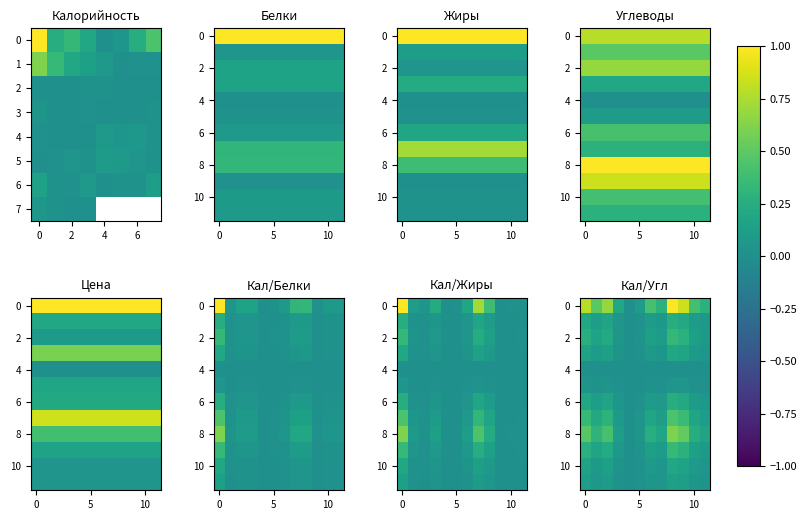

At how many categories does at least one series exceed 0?

11